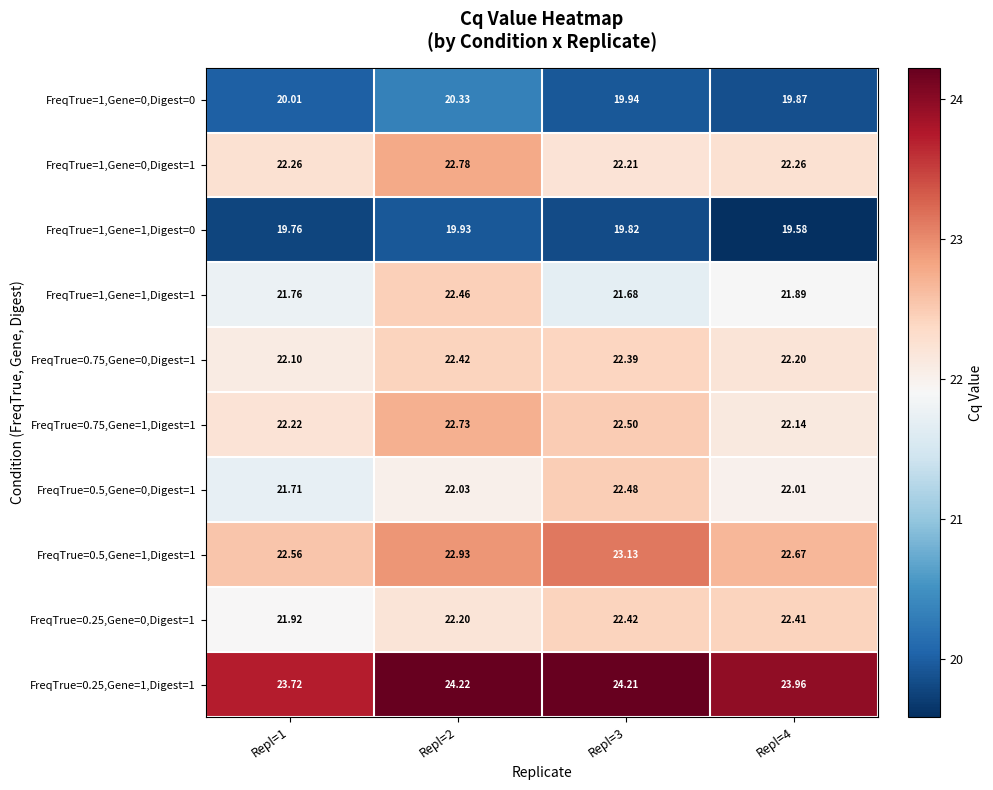

How many values in the FreqTrue=0.5,Gene=0,Digest=1 series exceed 22?

3